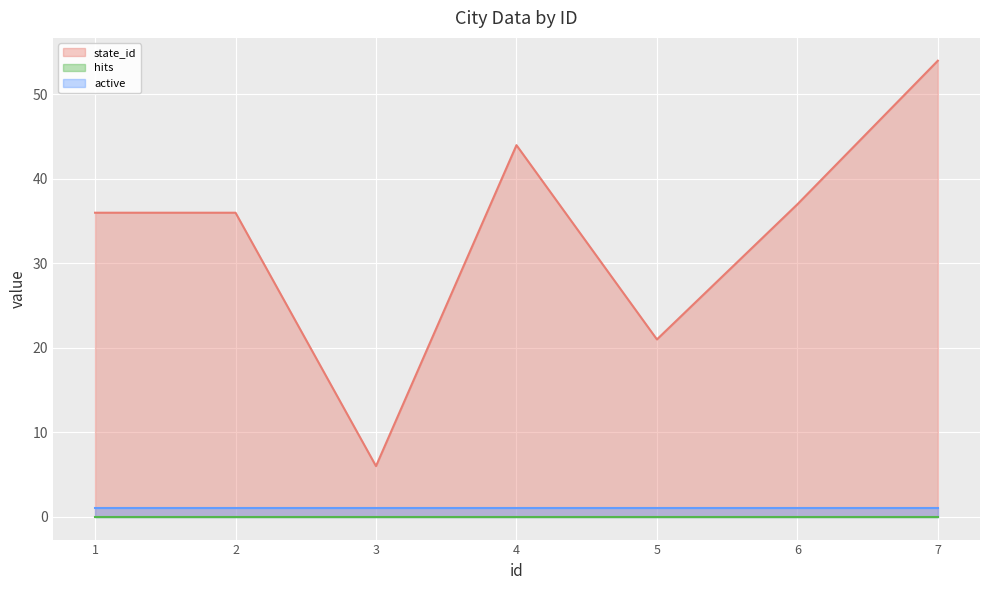

Reading left to right, what are all the values shown in this chart?

state_id: 1=36	2=36	3=6	4=44	5=21	6=37	7=54
hits: 1=0	2=0	3=0	4=0	5=0	6=0	7=0
active: 1=1	2=1	3=1	4=1	5=1	6=1	7=1